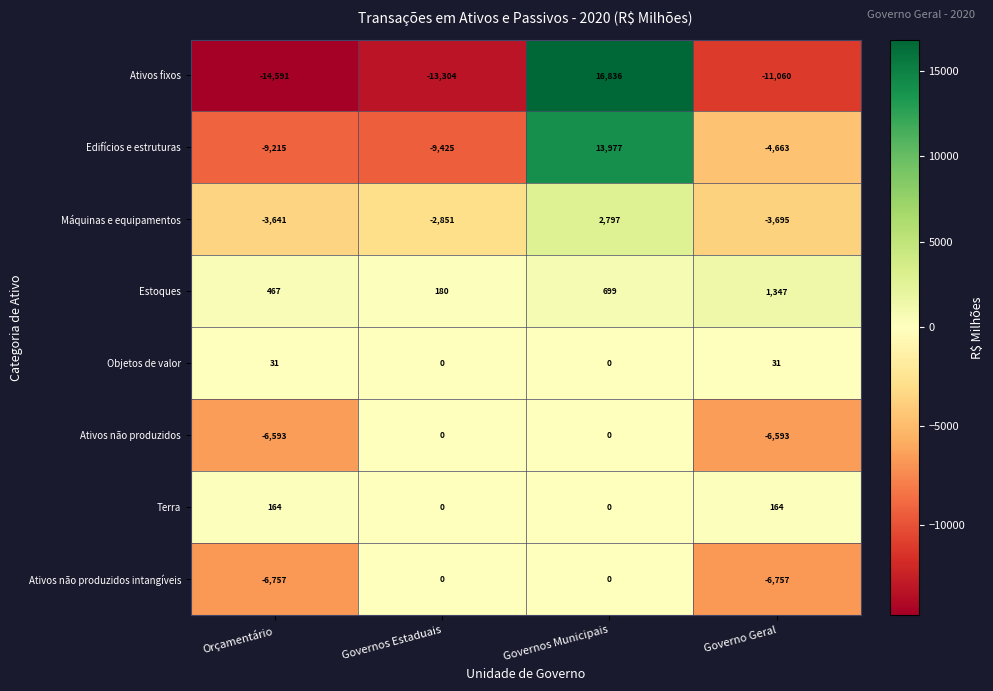

What is the approximate value of Terra at Governo Geral, to the nearest 10?

160